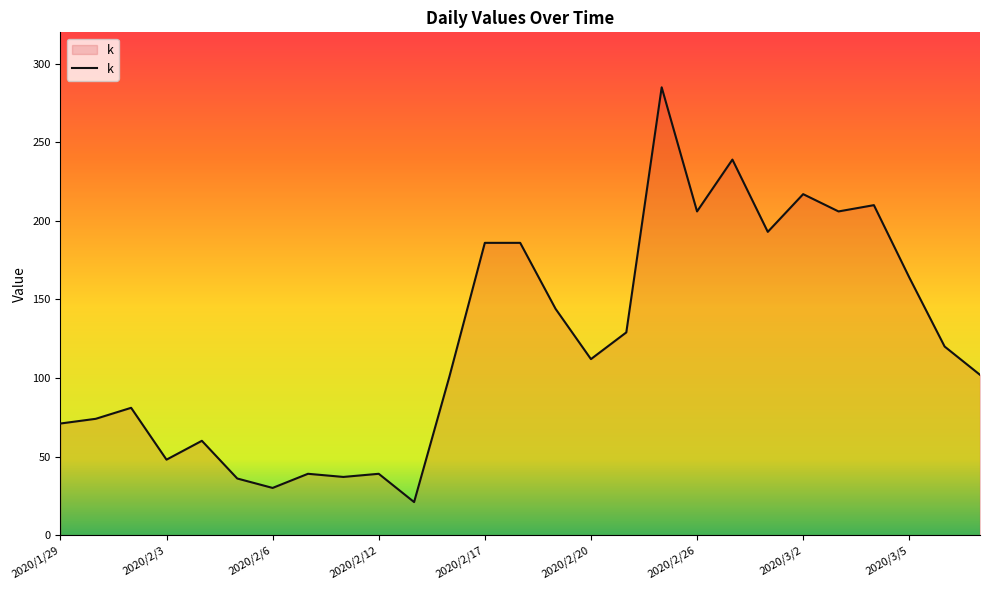

What is the difference between the maximum and minimum values?

264